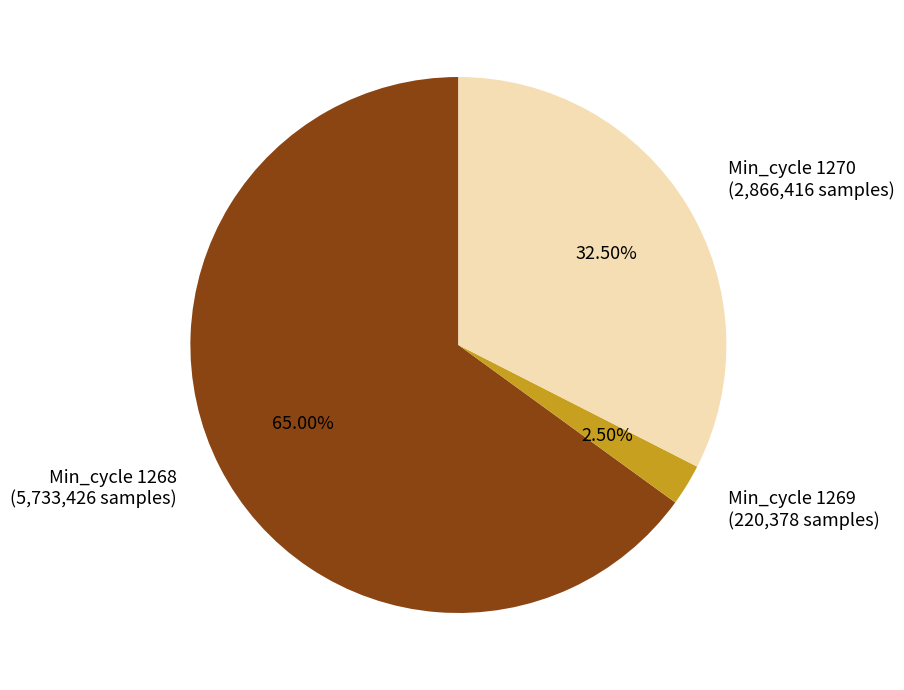

To the nearest percent, what is the average slice percentage?

33%